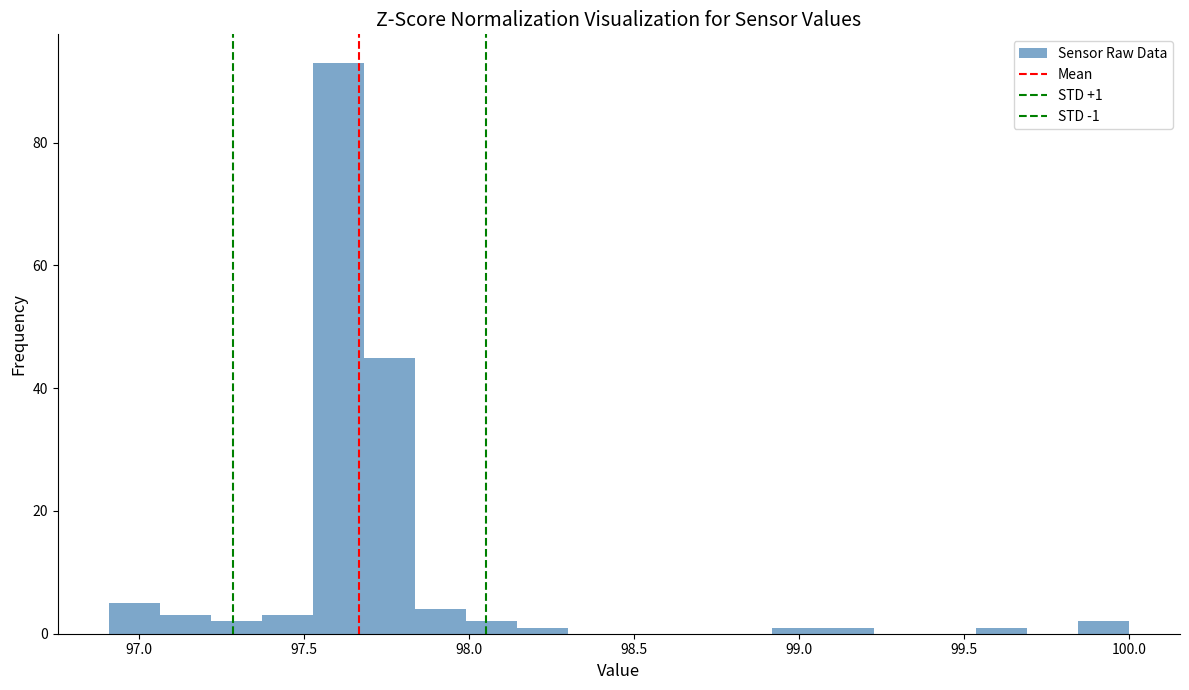

Read against the x-axis, roughly where is the centre of the tallest bar?

97.60